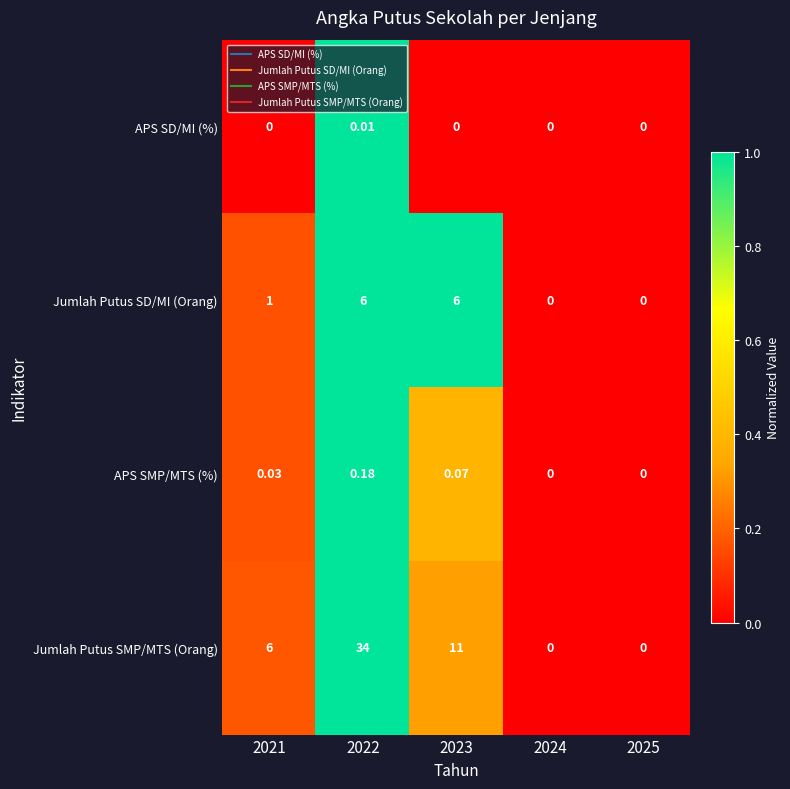

Is the value of Jumlah Putus SMP/MTS (Orang) at 2025 greater than the value of APS SMP/MTS (%) at 2022?

No